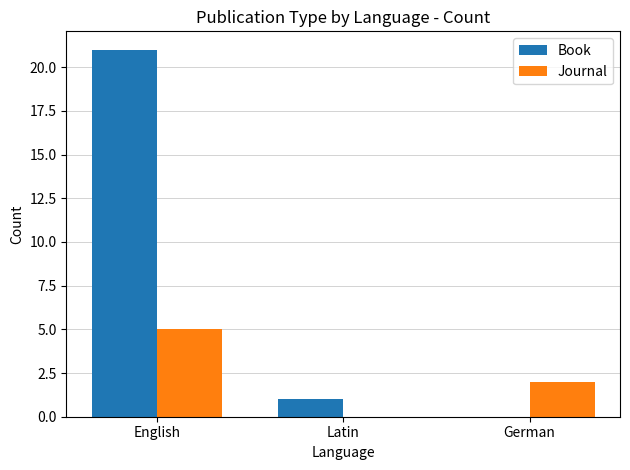

Is the value of Journal at English greater than the value of Book at Latin?

Yes